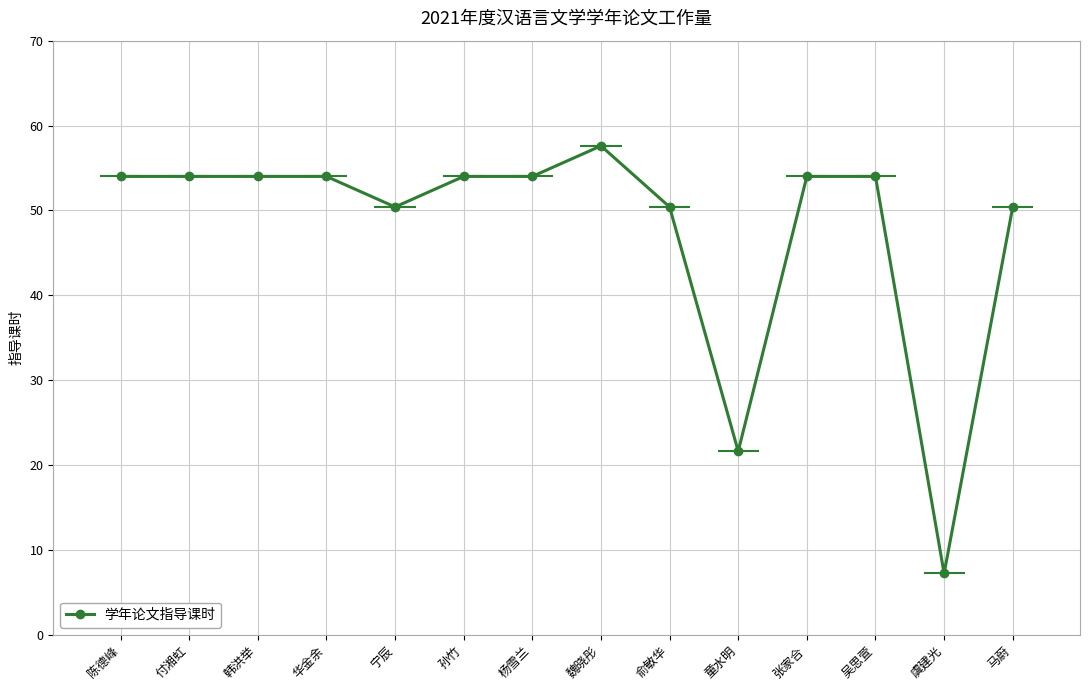

List the labels in order of value, largest first.

魏晓彤, 陈德峰, 付湘虹, 韩洪举, 华金余, 孙竹, 杨雪兰, 张家合, 吴思萱, 宁辰, 俞敏华, 马蔚, 童水明, 虞建光